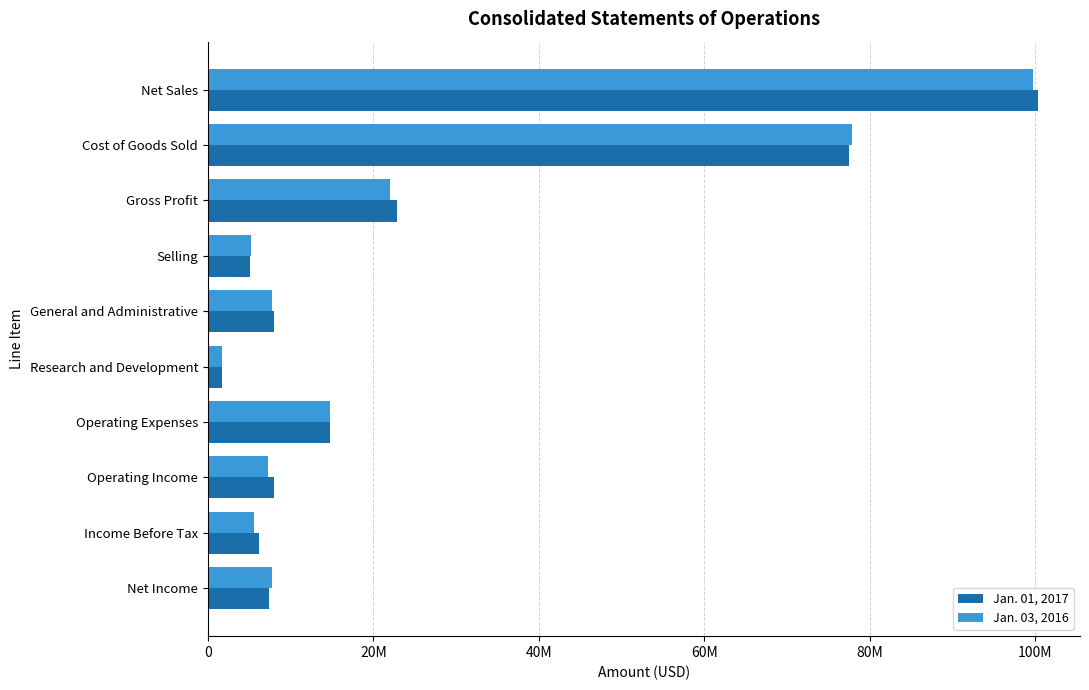

What are all the series names shown in the legend?

Jan. 01, 2017, Jan. 03, 2016